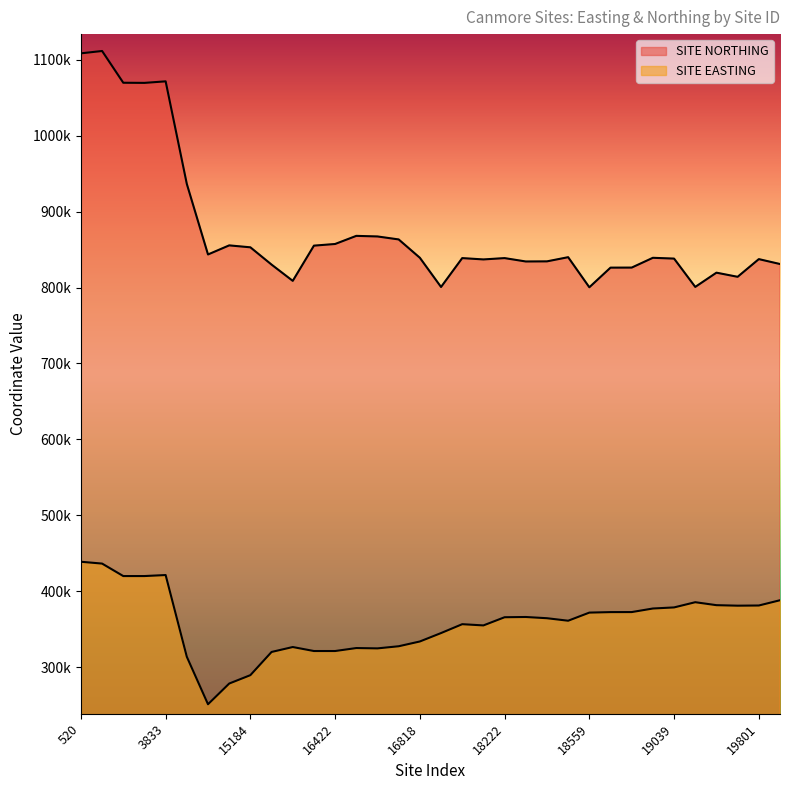

What is the highest value of the SITE EASTING series?

438700